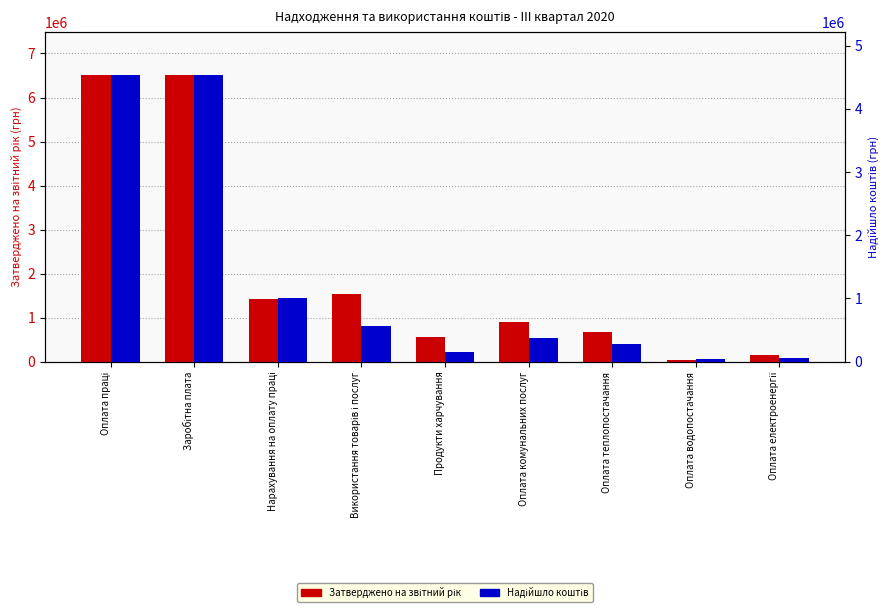

How many values in the Затверджено на звітний рік series exceed 892300?

4